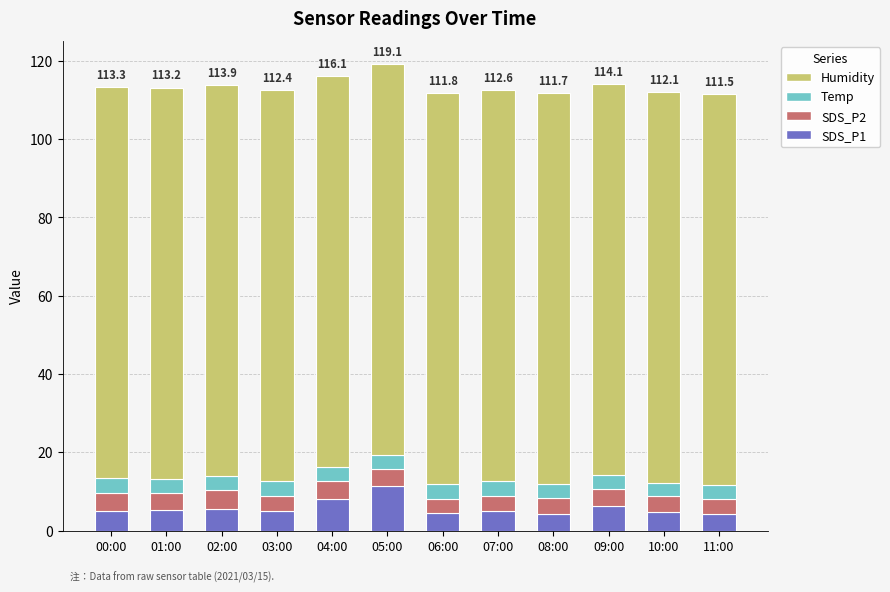

What is the total value across all series at 01:00?

113.2